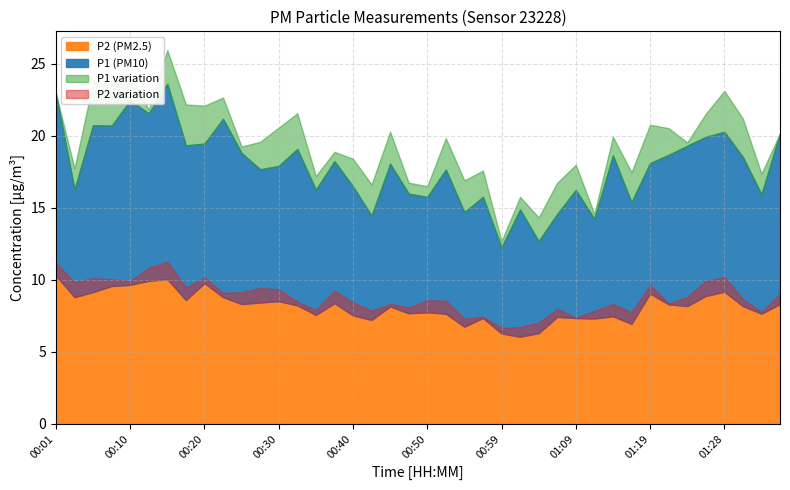

True or false: P2 and P1 intersect in this chart.

False